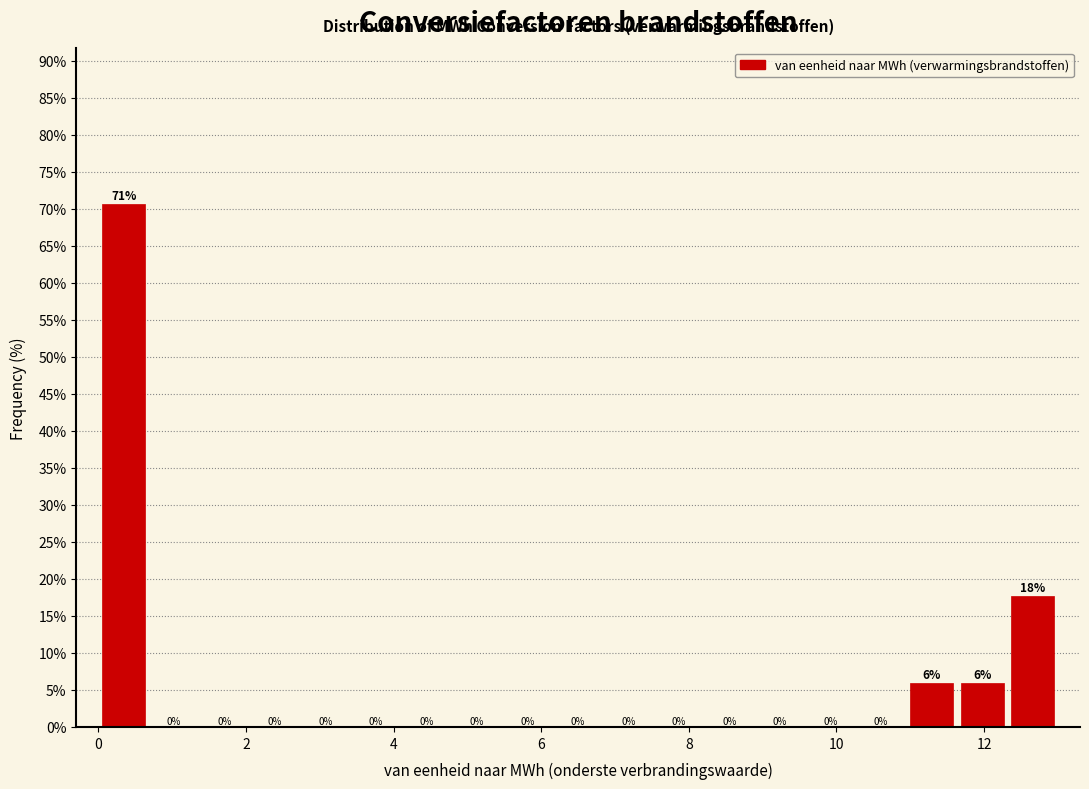

Read against the x-axis, roughly where is the centre of the tallest bar?

0.4